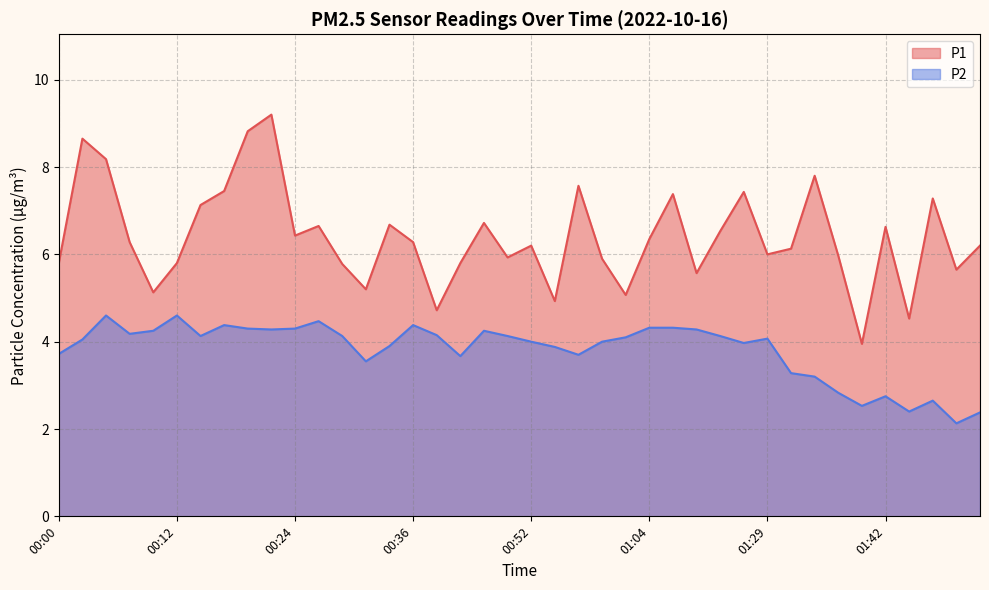

True or false: P2 has more than 2 interior local peaks.

True